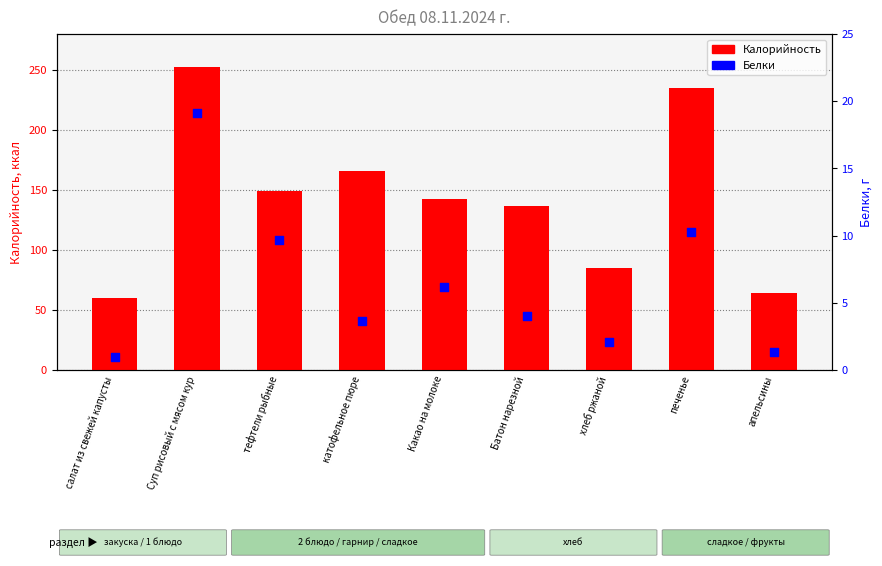

Which series has the widest spread of Y values?

Калорийность